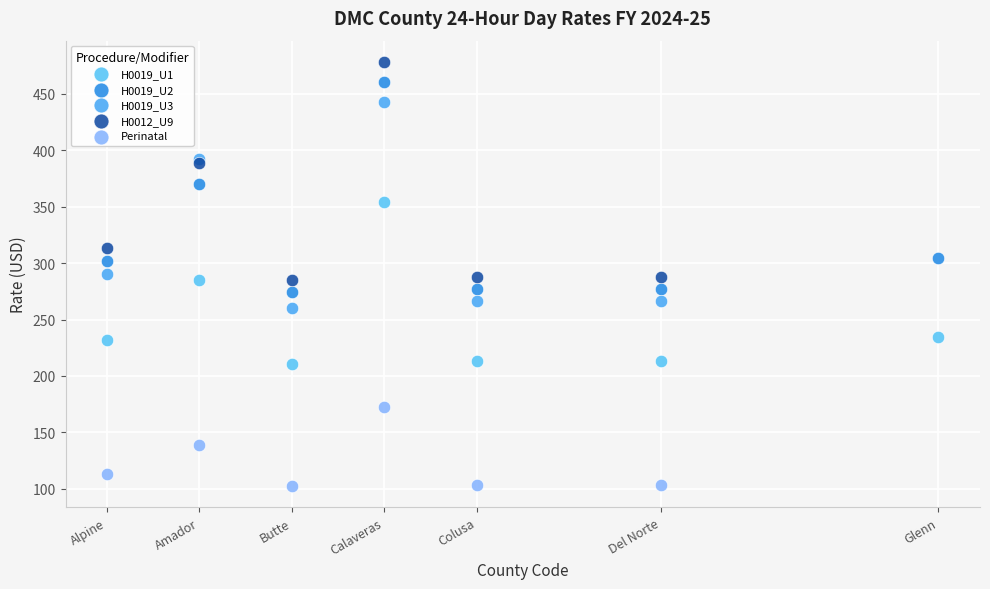

What are all the series names shown in the legend?

H0019_U1, H0019_U2, H0019_U3, H0012_U9, Perinatal